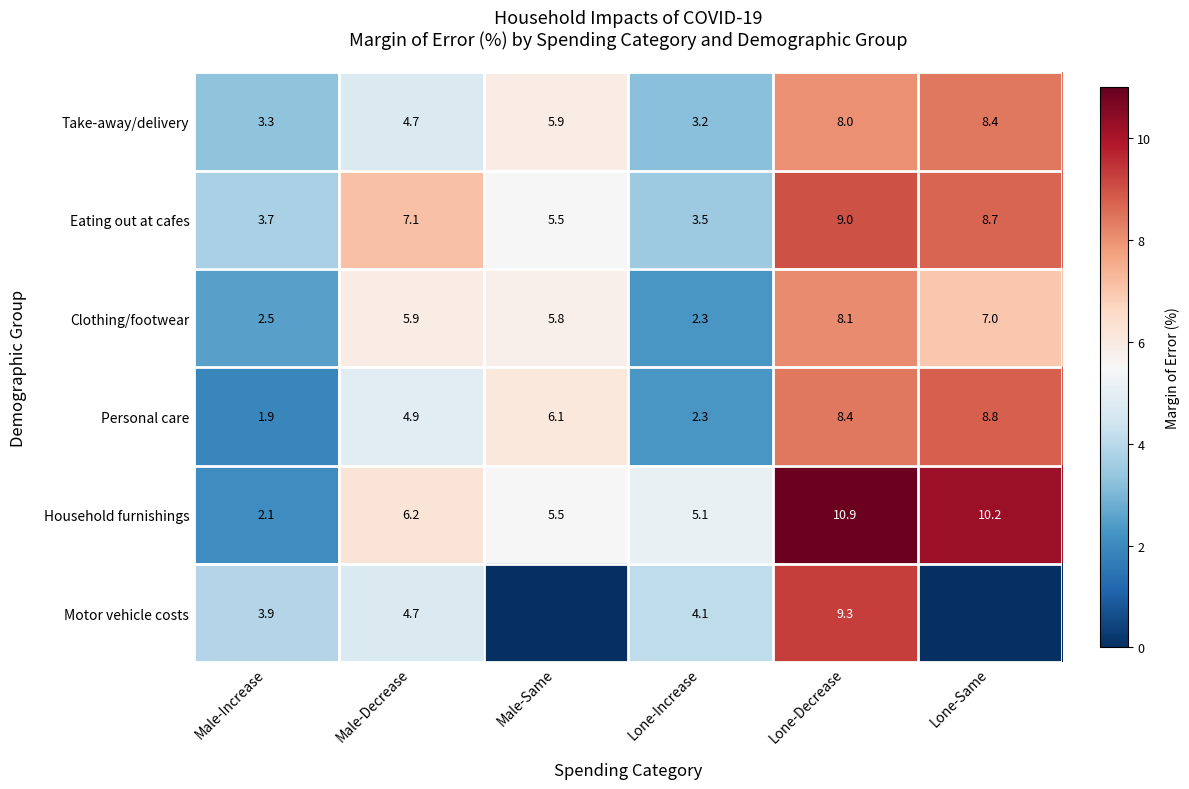

Where is Clothing/footwear nearest to the value 5?

Male-Same